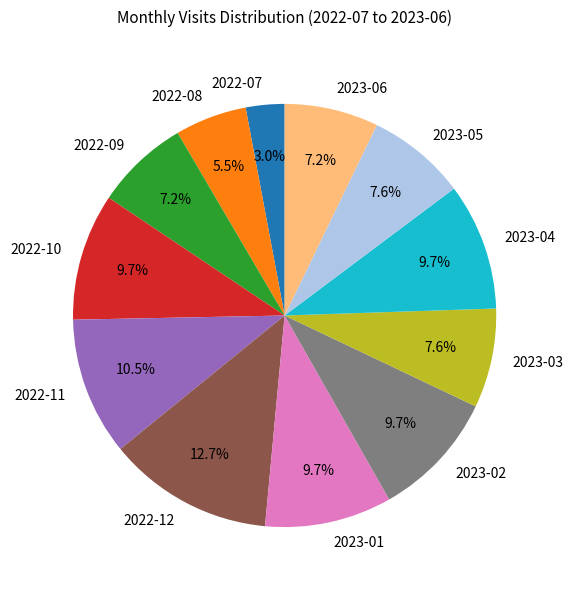

Is there a majority slice in this chart?

No